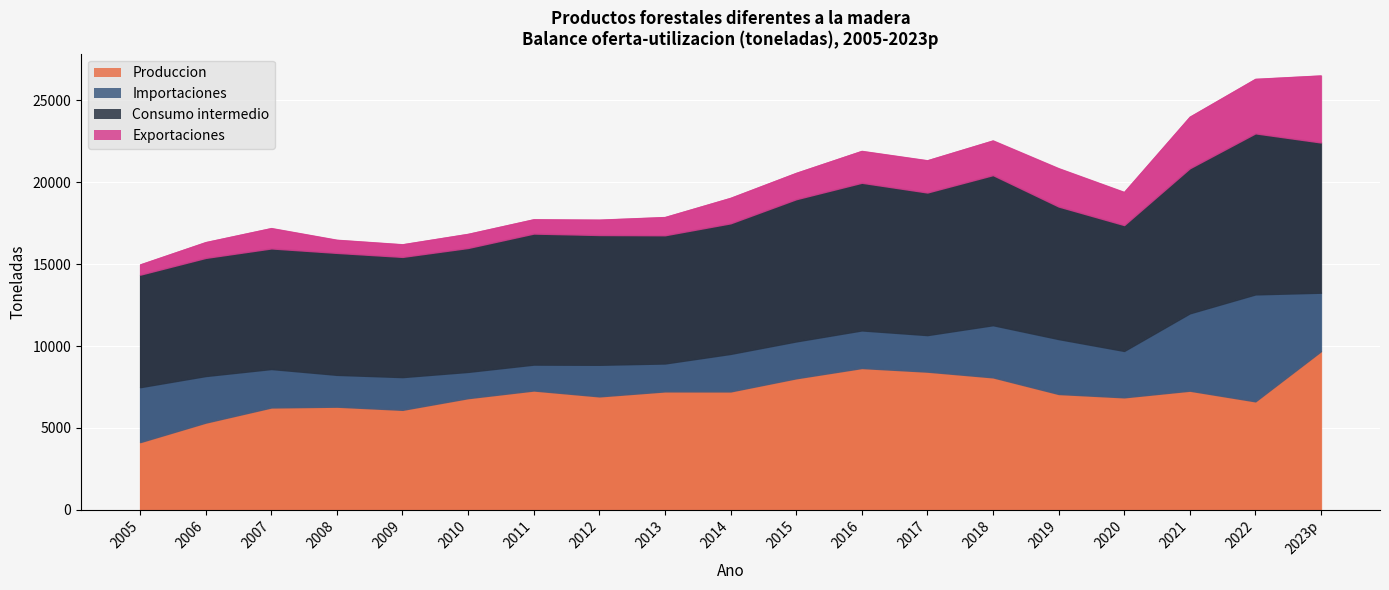

True or false: Importaciones and Exportaciones cross at least once.

True